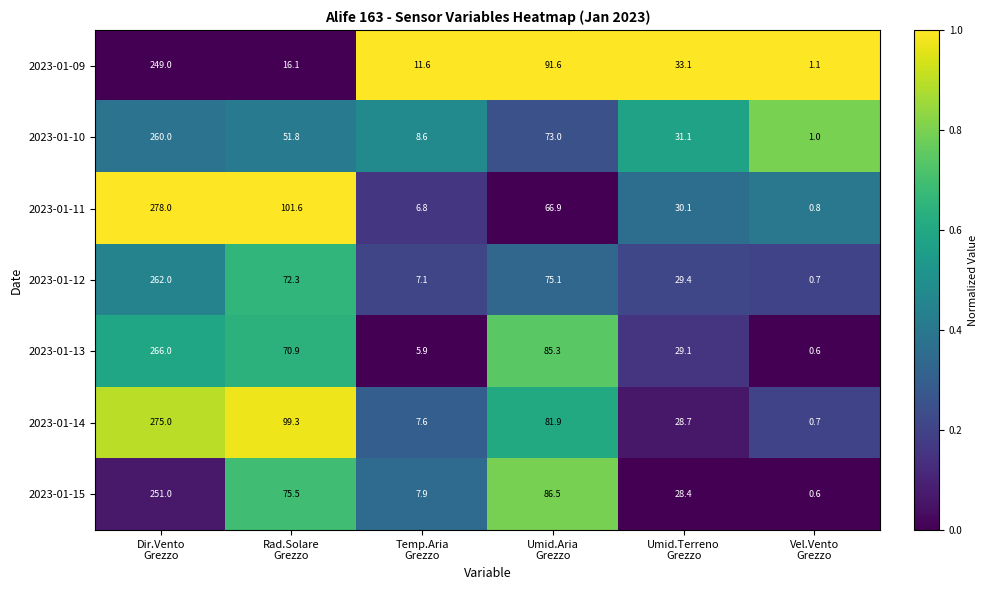

Count the number of data series in this chart.

7